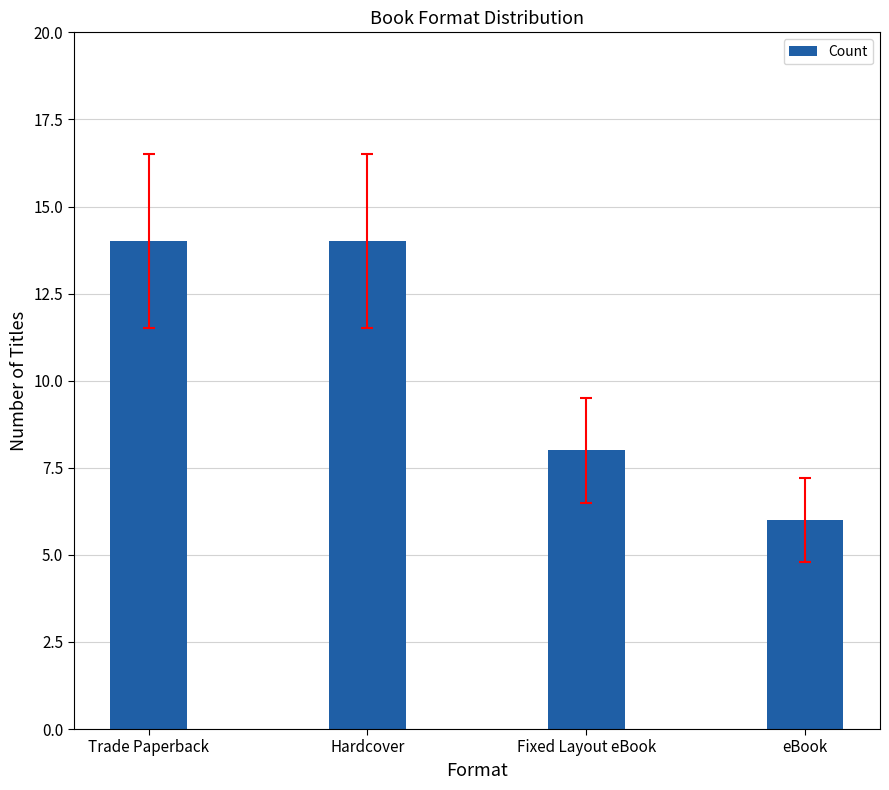

What position from the right is Hardcover?

3